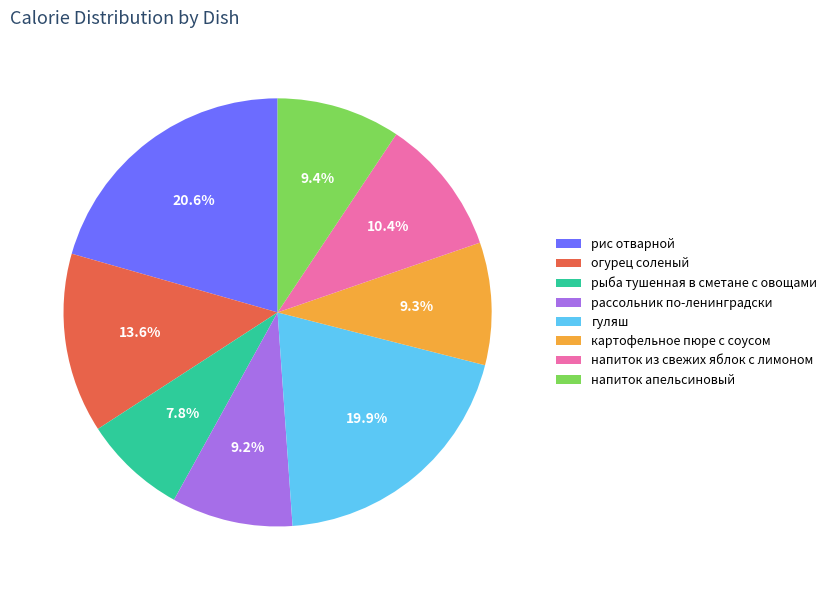

Count the number of slices in the pie.

8